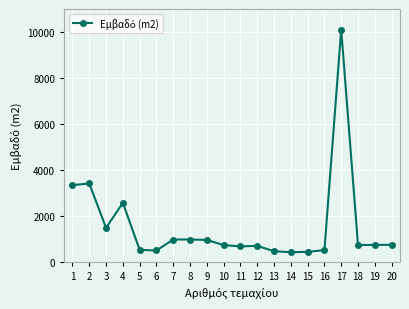

What is the value of the 6th point from the left?

517